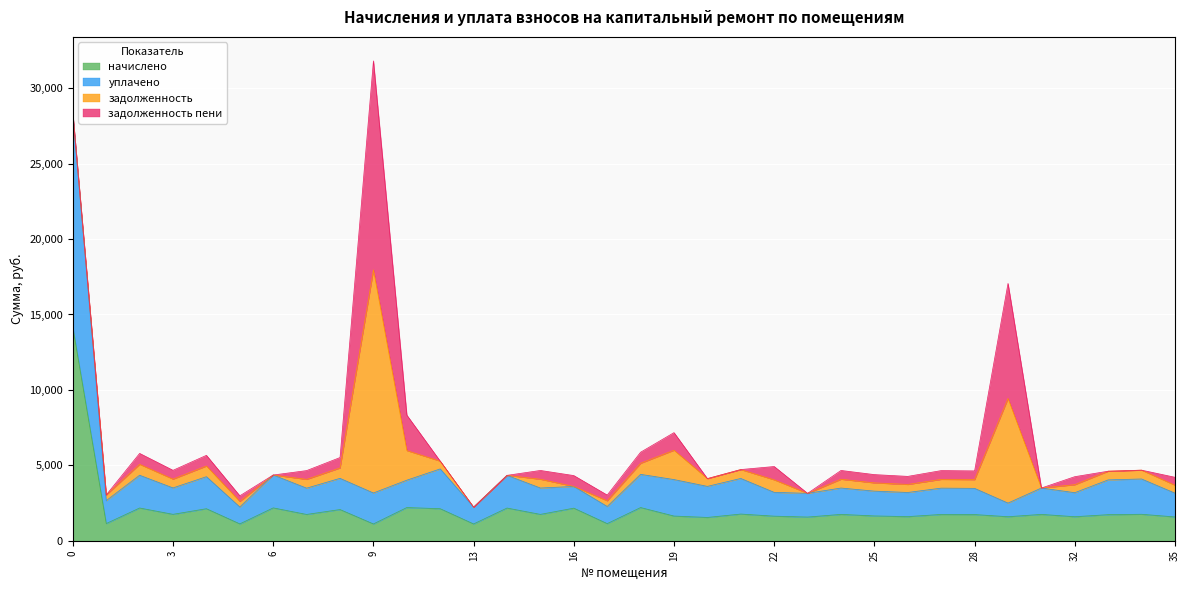

True or false: уплачено and начислено intersect in this chart.

False